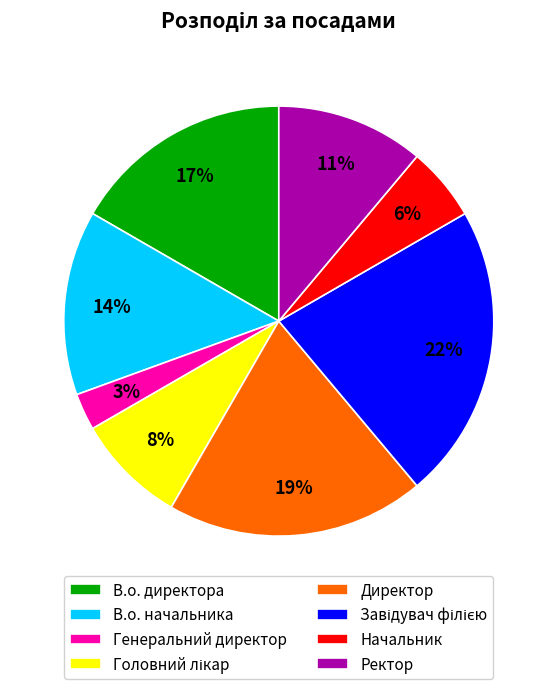

Combined, do Директор and В.о. директора account for over 50%?

No